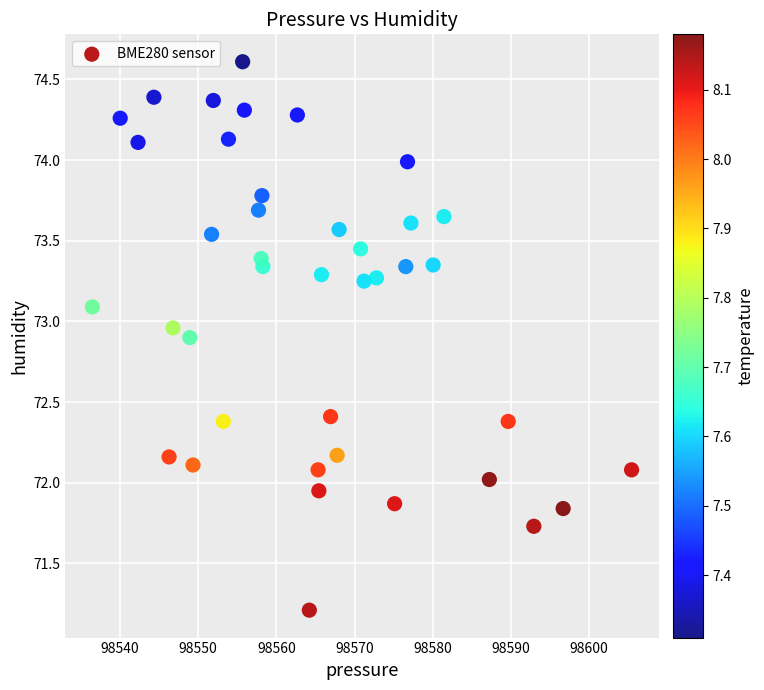

What is the range of X values (max minus min)?

69.0